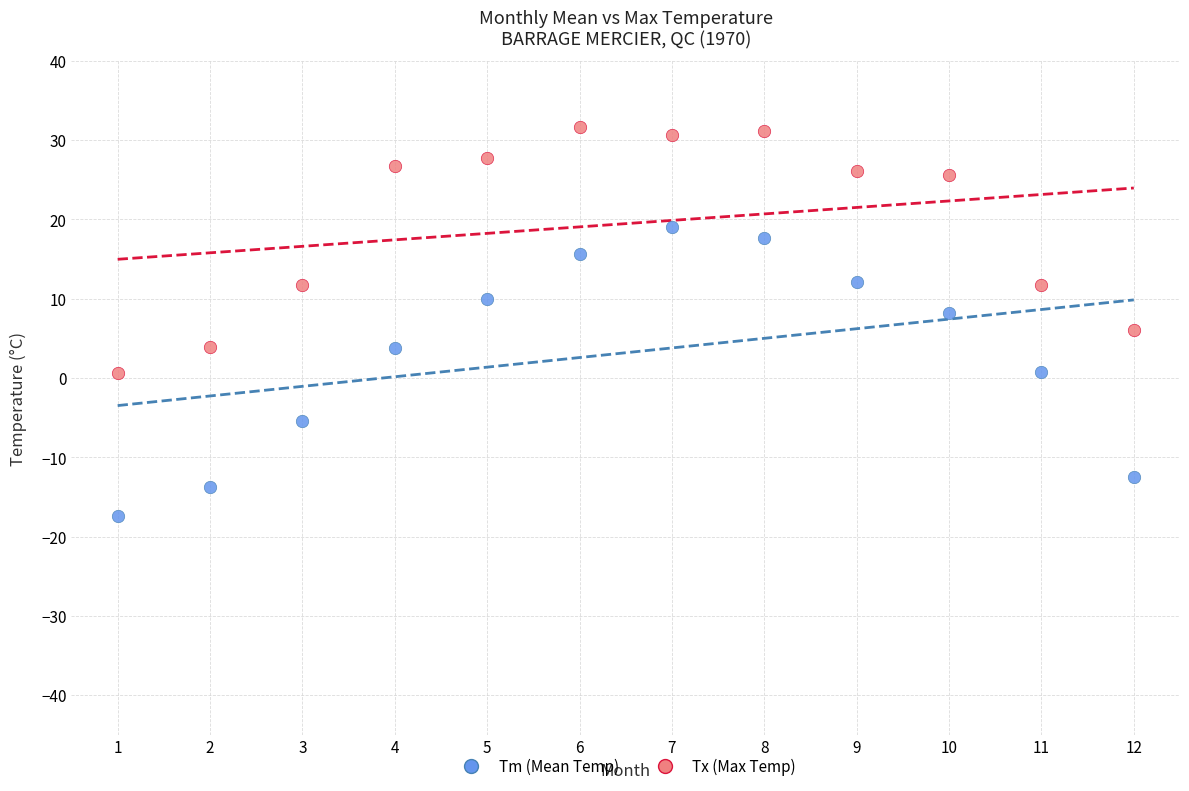

What are all the series names shown in the legend?

Tm (Mean Temp), Tx (Max Temp)